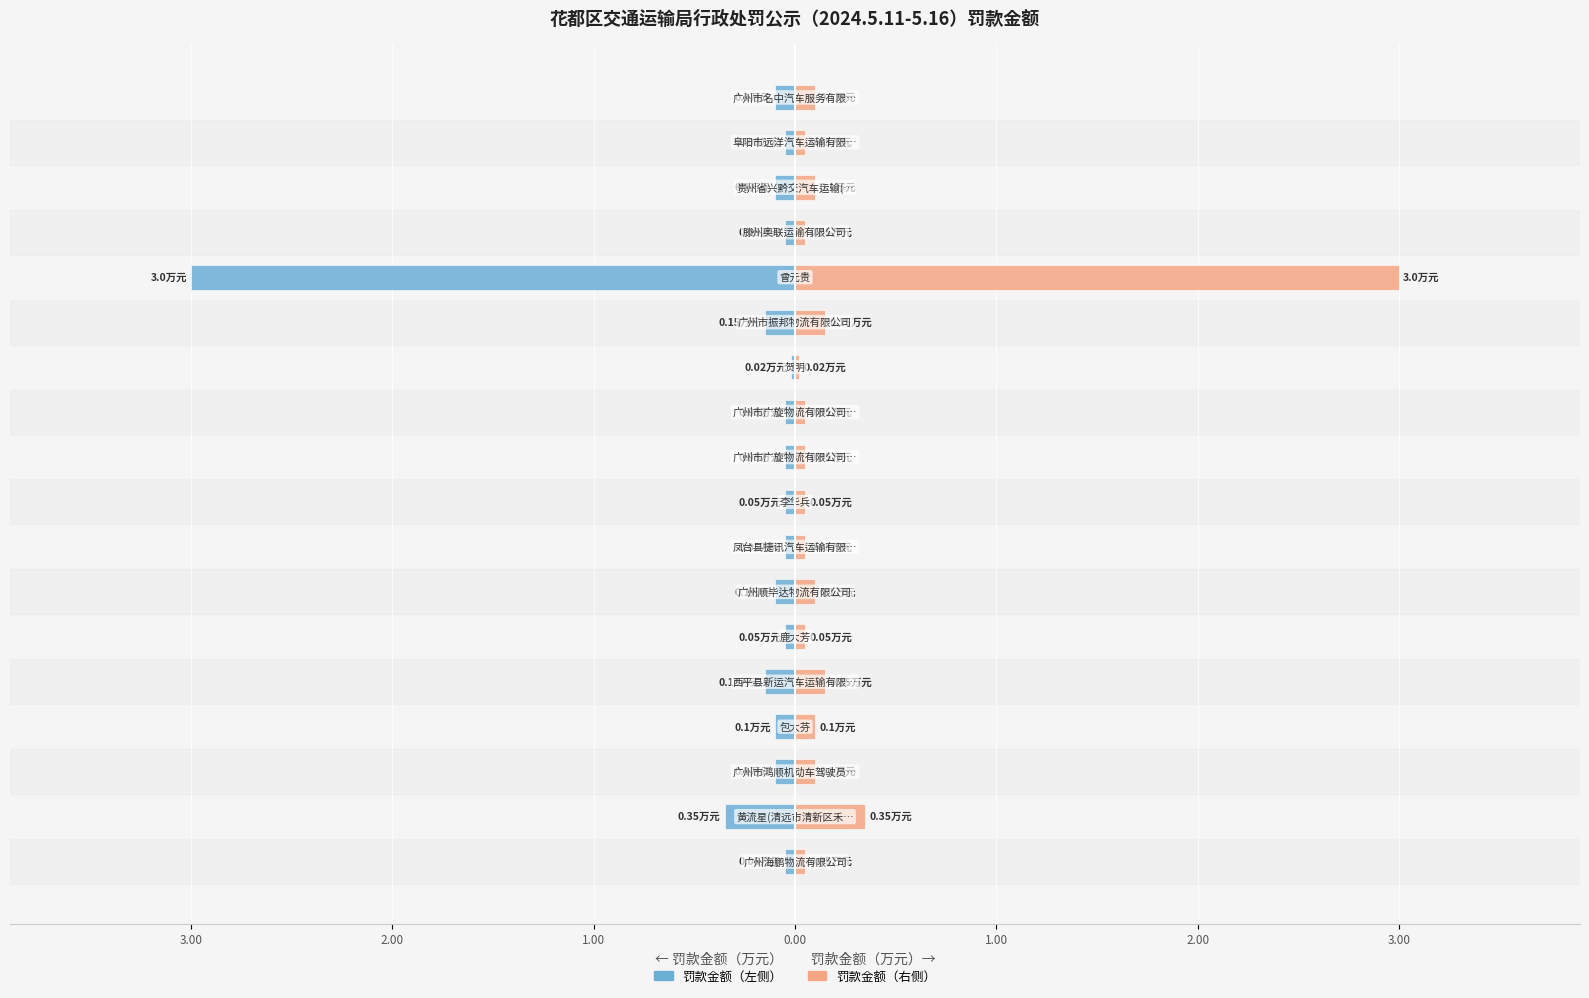

Is it true that 罚款金额（蓝） equals -0.0 at 9?

False